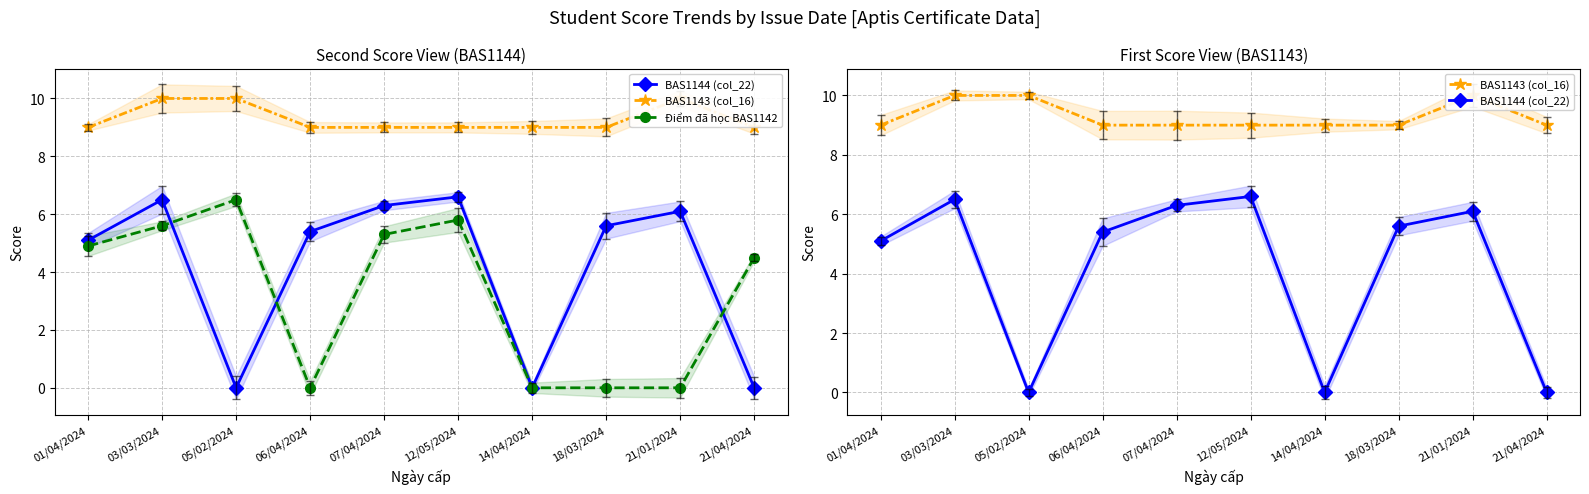

Is the value of BAS1143 (col_16) at 21/04/2024 greater than the value of BAS1144 (col_22) at 03/03/2024?

Yes